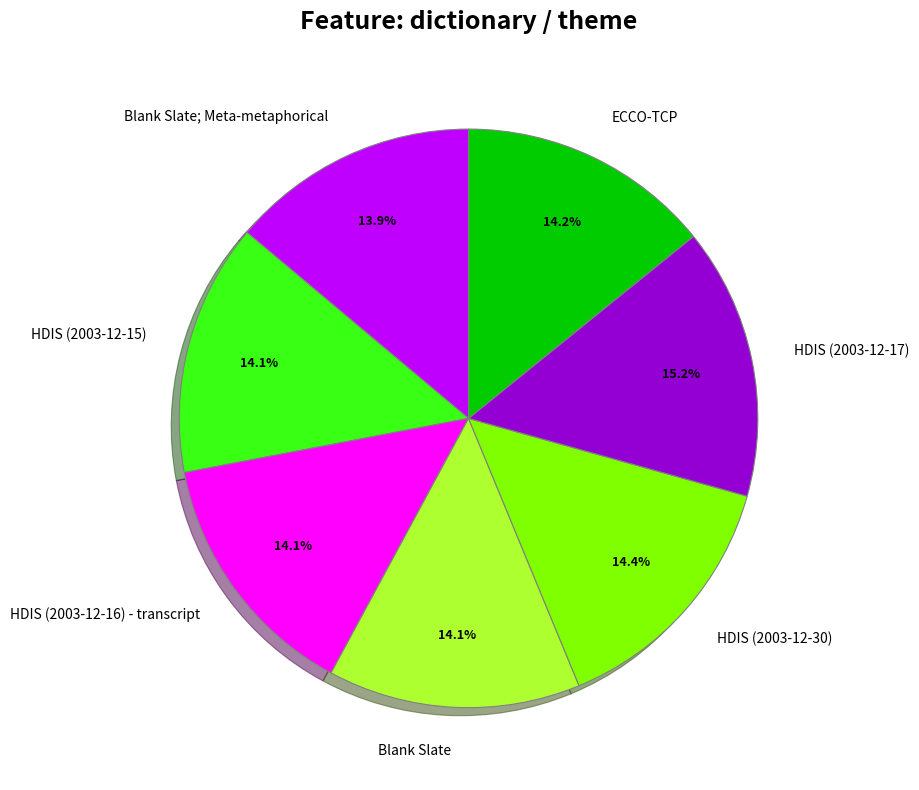

To the nearest percent, what portion does ECCO-TCP represent?

14%